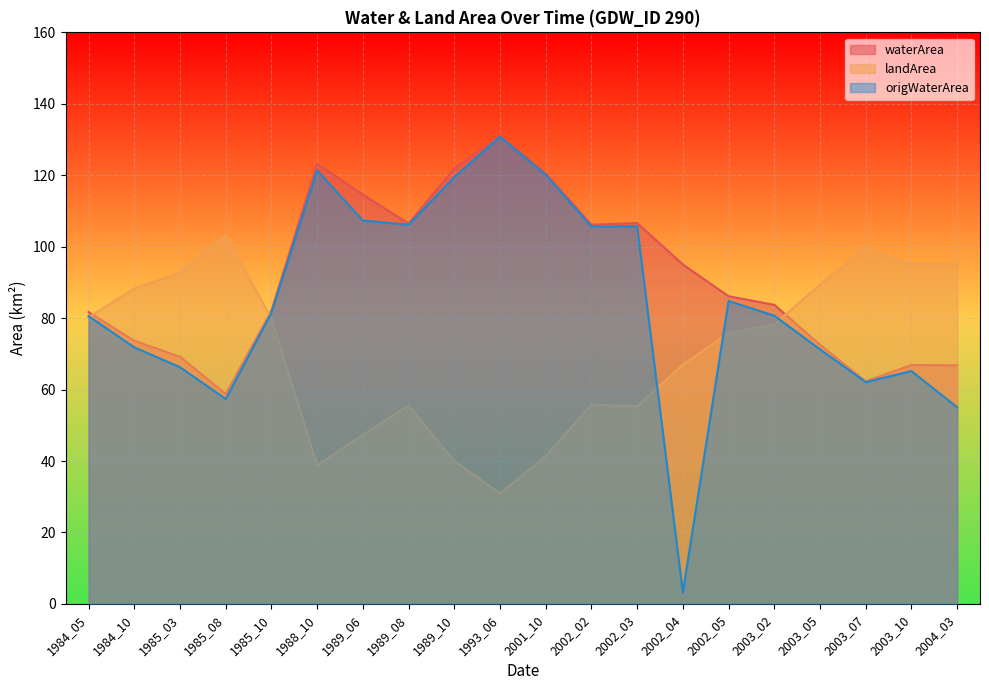

How many lines are shown in the chart?

3